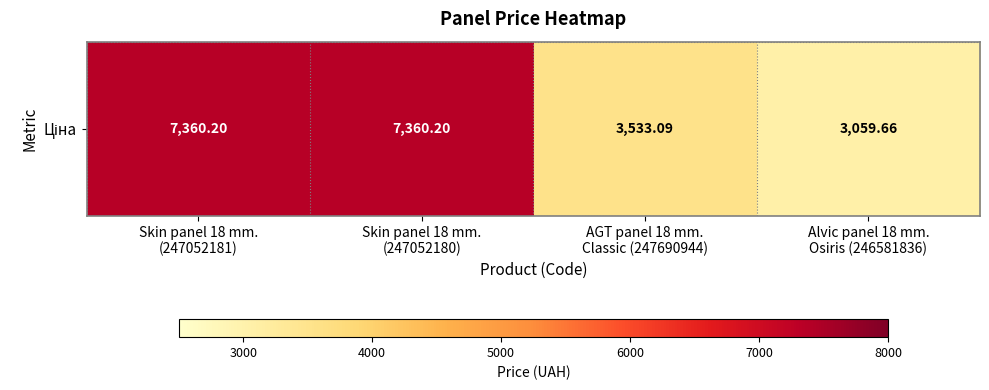

Where does the data first go above 7360?

Skin panel 18 mm.
(247052181)